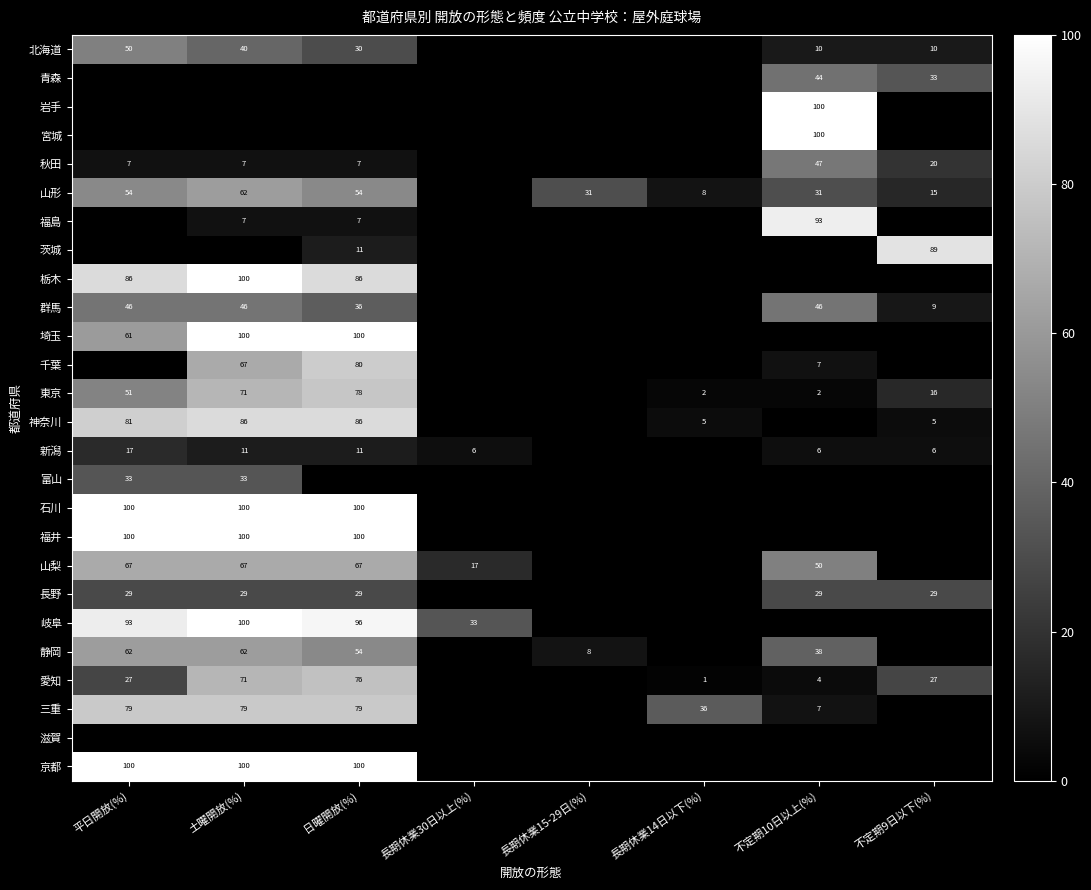

True or false: 新潟 has a value of 26 at 平日開放(%).

False